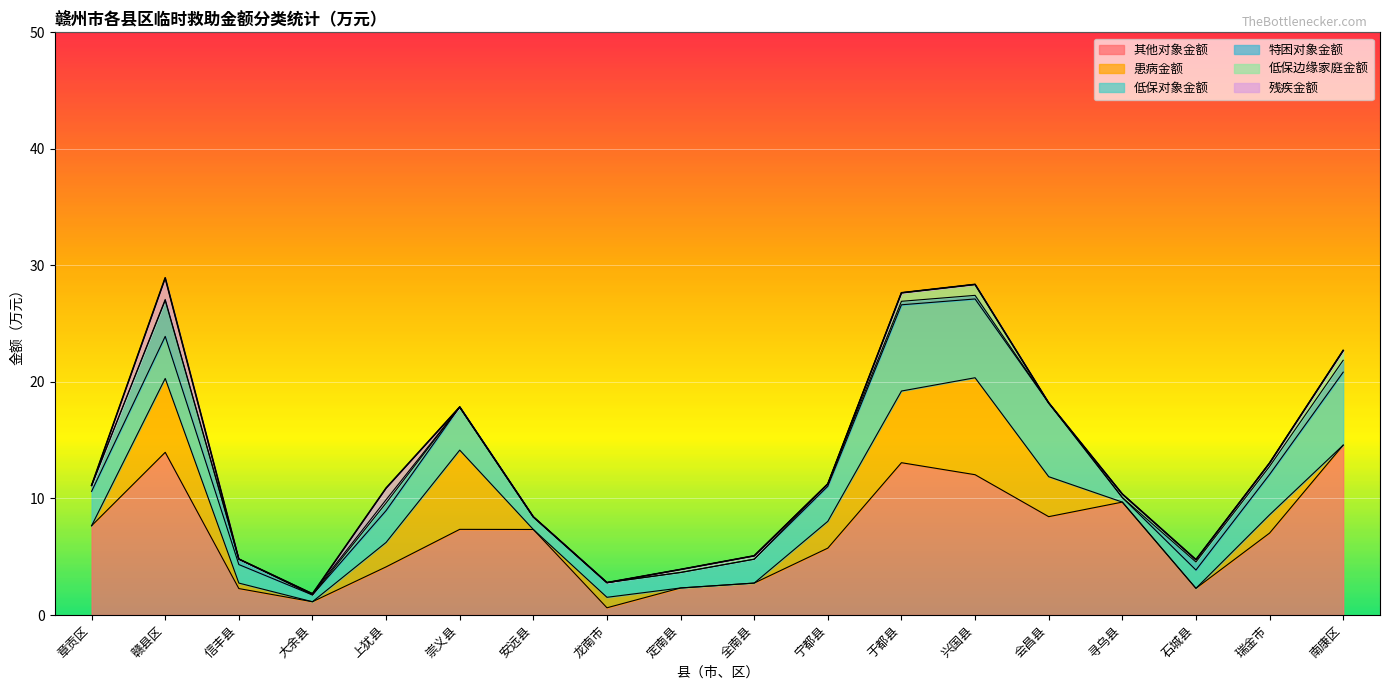

What is the label of the 10th point from the right?

定南县